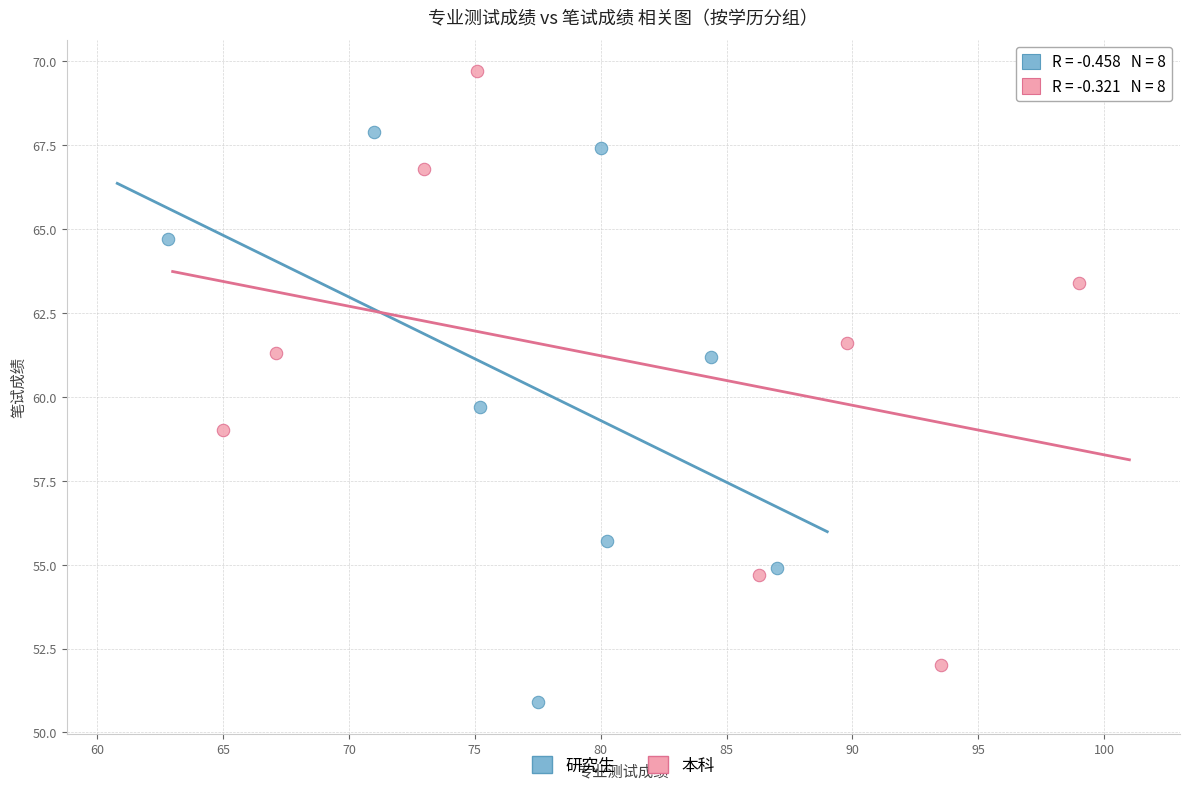

Which series contains the lowest Y value?

研究生